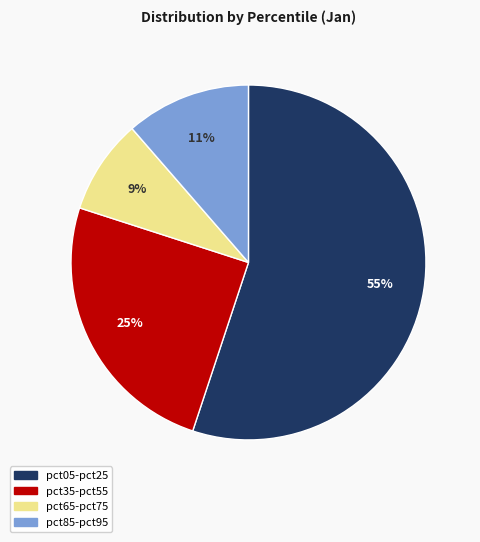

Rank the categories by value from lowest to highest.

pct65-pct75, pct85-pct95, pct35-pct55, pct05-pct25